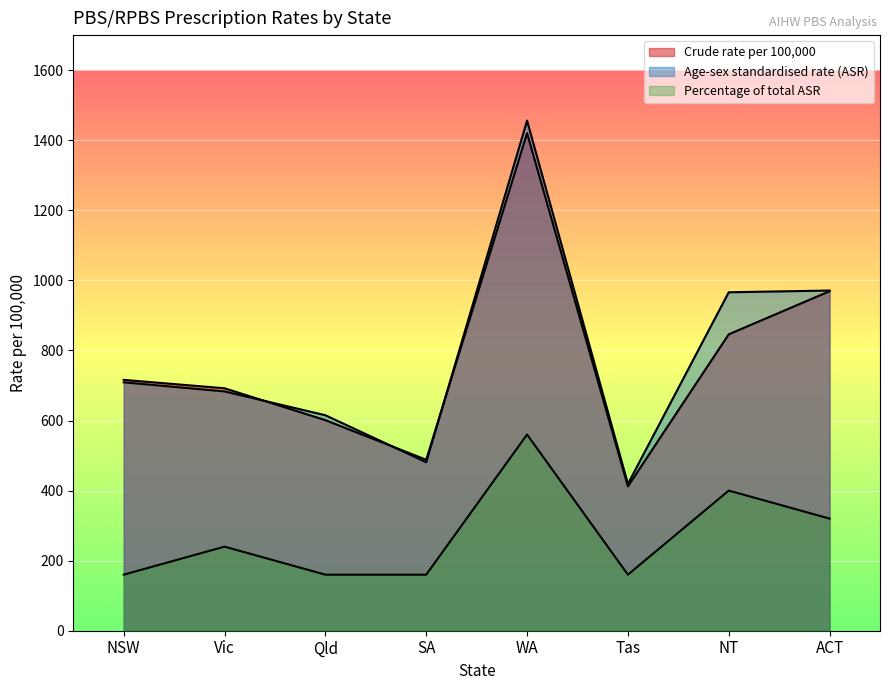

What is the label of the 3rd point from the left?

Qld